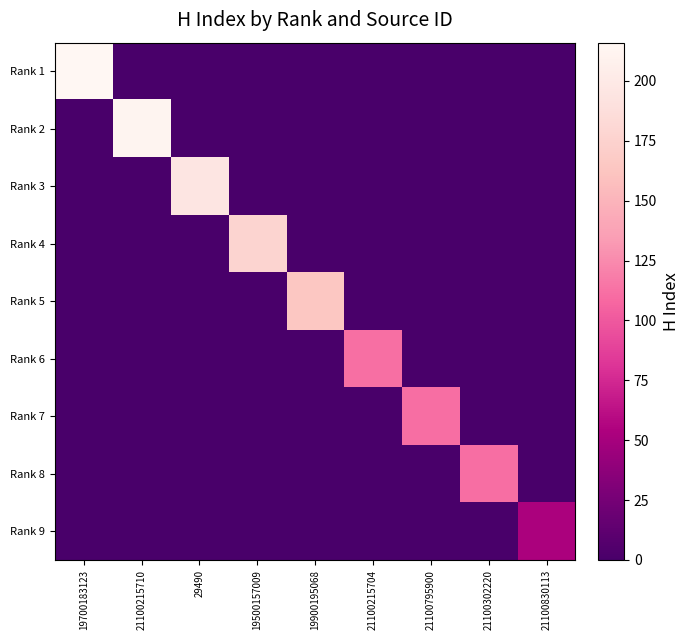

Reading right to left, what are all the values shown in this chart?

Rank 1: 21100830113=0	21100302220=0	21100795900=0	21100215704=0	19900195068=0	19500157009=0	29490=0	21100215710=0	19700183123=216
Rank 2: 21100830113=0	21100302220=0	21100795900=0	21100215704=0	19900195068=0	19500157009=0	29490=0	21100215710=212	19700183123=0
Rank 3: 21100830113=0	21100302220=0	21100795900=0	21100215704=0	19900195068=0	19500157009=0	29490=195	21100215710=0	19700183123=0
Rank 4: 21100830113=0	21100302220=0	21100795900=0	21100215704=0	19900195068=0	19500157009=177	29490=0	21100215710=0	19700183123=0
Rank 5: 21100830113=0	21100302220=0	21100795900=0	21100215704=0	19900195068=164	19500157009=0	29490=0	21100215710=0	19700183123=0
Rank 6: 21100830113=0	21100302220=0	21100795900=0	21100215704=112	19900195068=0	19500157009=0	29490=0	21100215710=0	19700183123=0
Rank 7: 21100830113=0	21100302220=0	21100795900=111	21100215704=0	19900195068=0	19500157009=0	29490=0	21100215710=0	19700183123=0
Rank 8: 21100830113=0	21100302220=111	21100795900=0	21100215704=0	19900195068=0	19500157009=0	29490=0	21100215710=0	19700183123=0
Rank 9: 21100830113=53	21100302220=0	21100795900=0	21100215704=0	19900195068=0	19500157009=0	29490=0	21100215710=0	19700183123=0